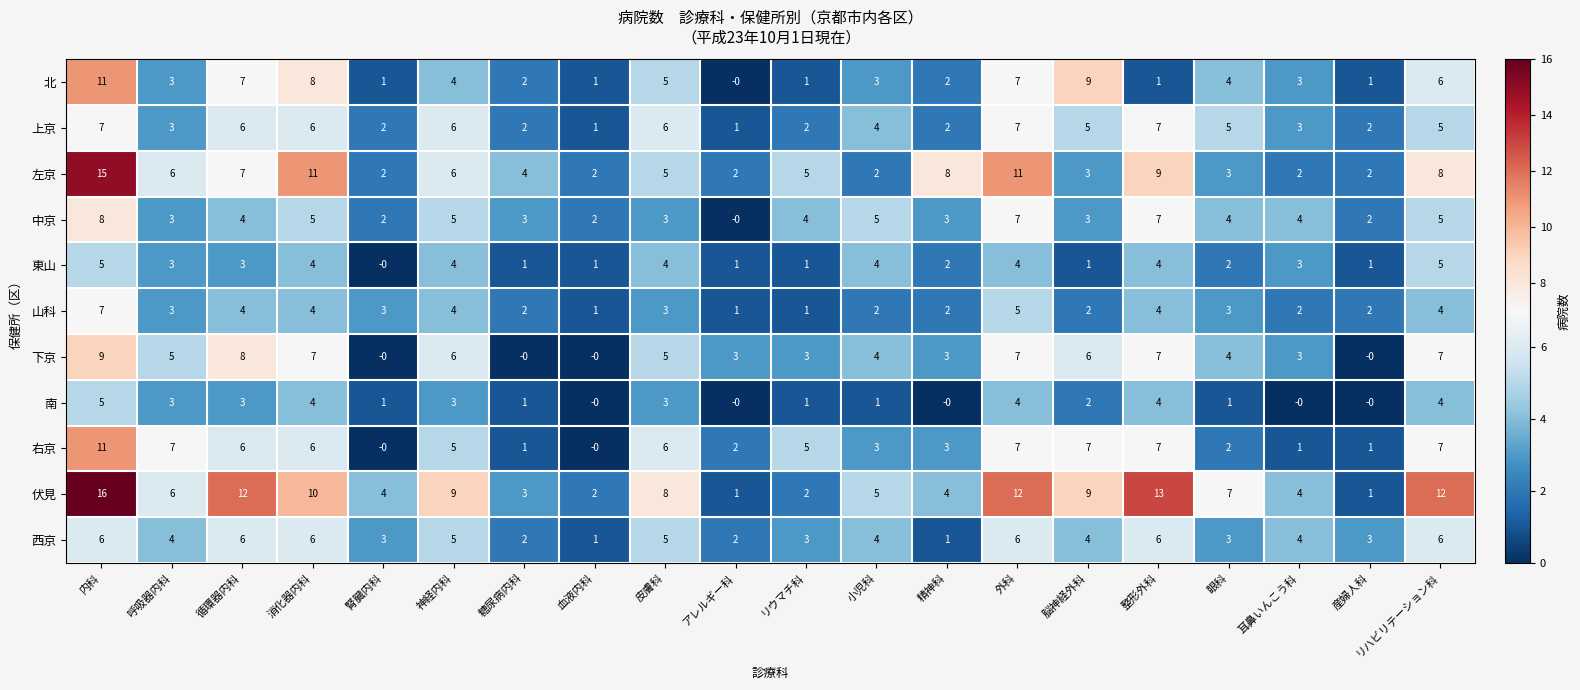

What is the difference between the highest and lowest values at リウマチ科?

4